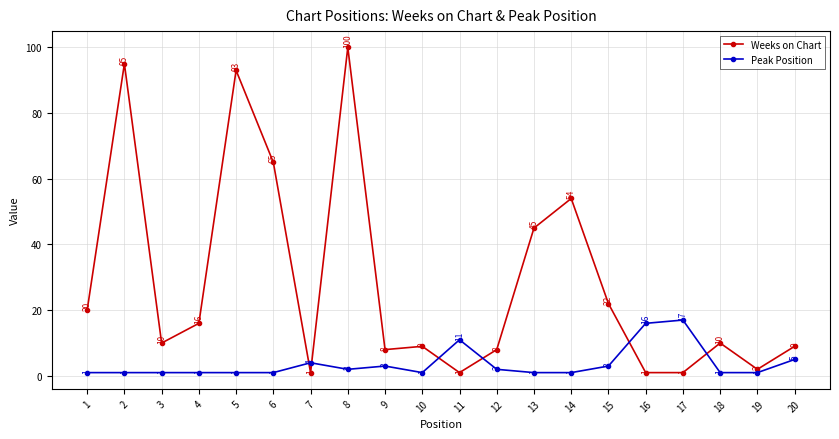

In Weeks on Chart, how many points are higher than both neighbors (excluding endpoints)?

6